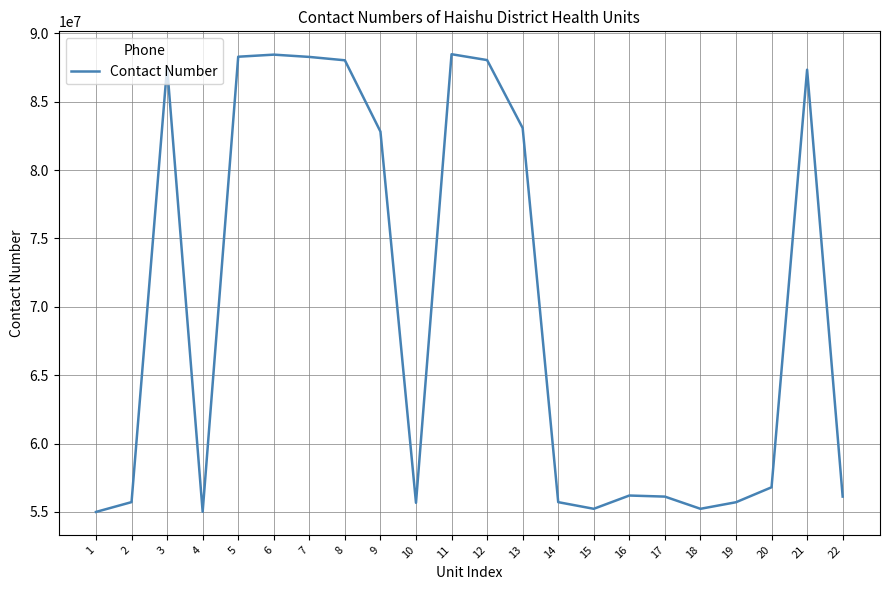

What is the greatest value displayed?

88478065